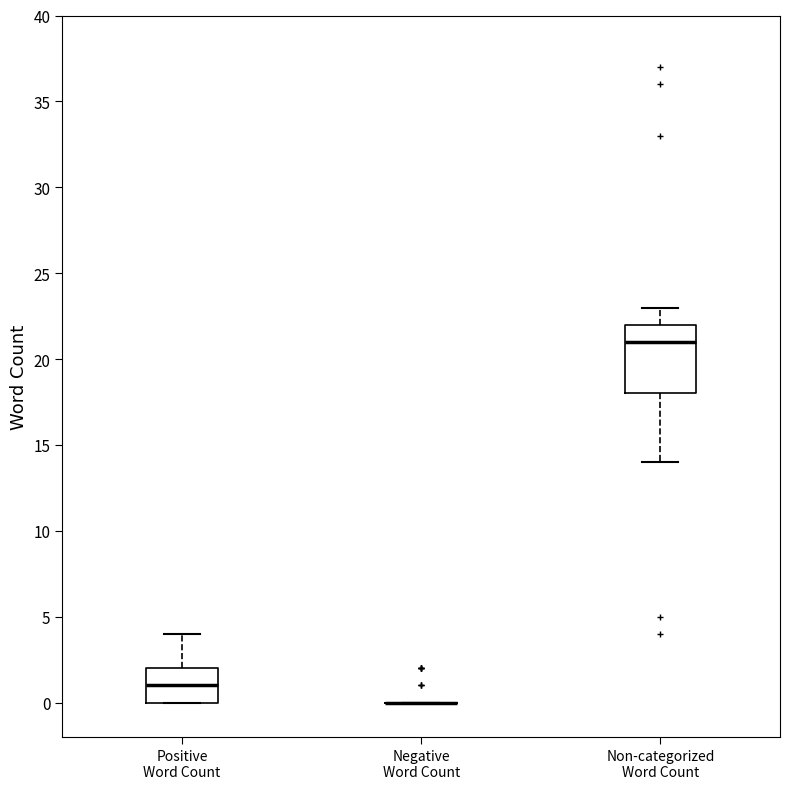

Where is the upper edge of the box for Non-categorized Word Count on the y-axis? The values are not printed on the chart, so give them approximately, as read against the axis.

22